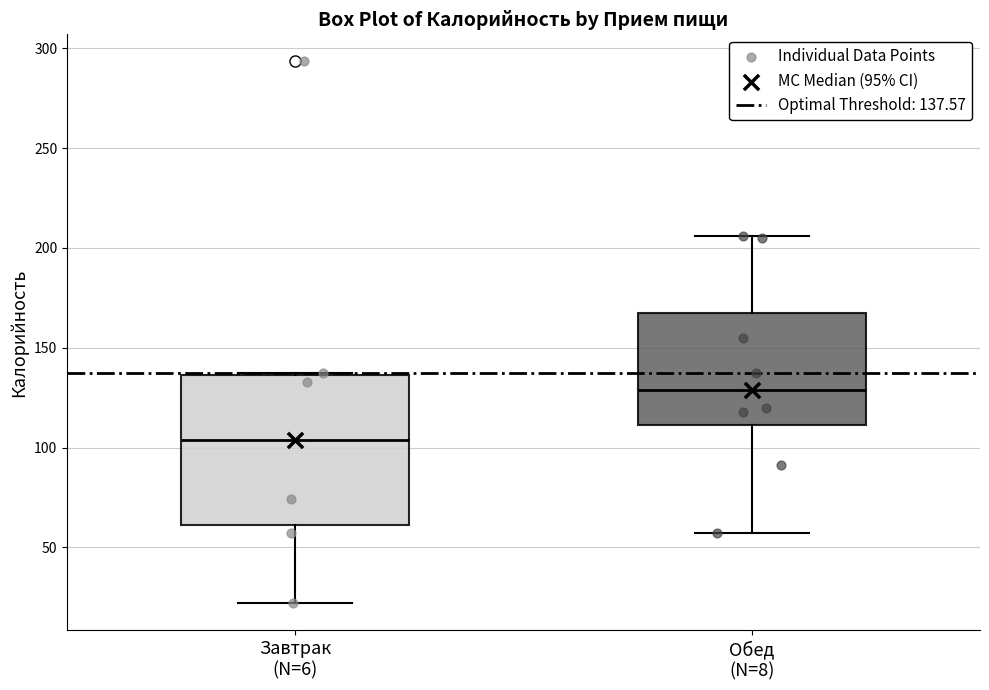

Which box has the highest median line?

Обед (N=8)